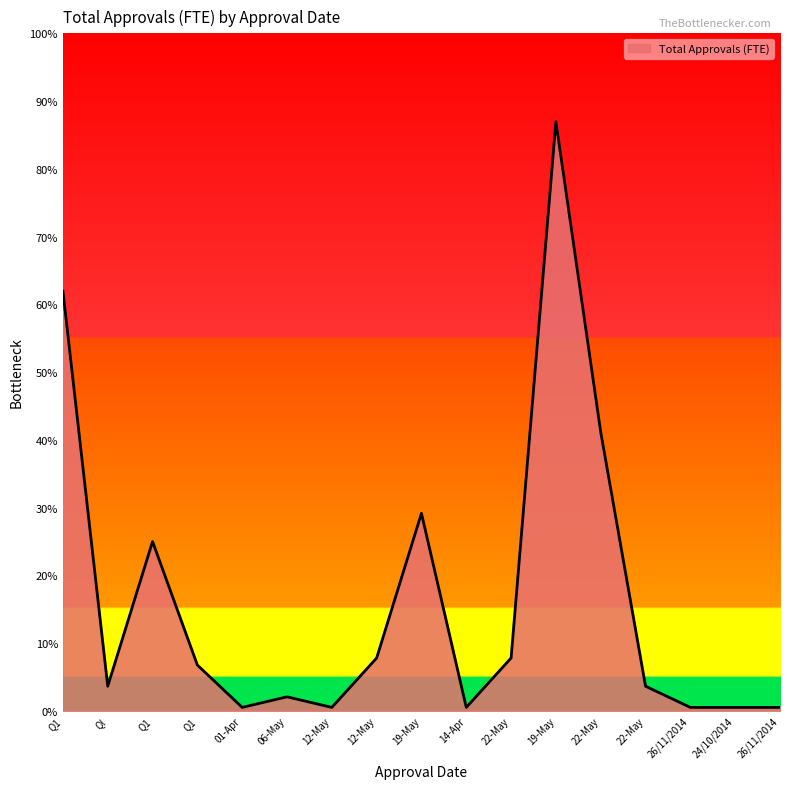

Does the chart have visible grid lines?

No